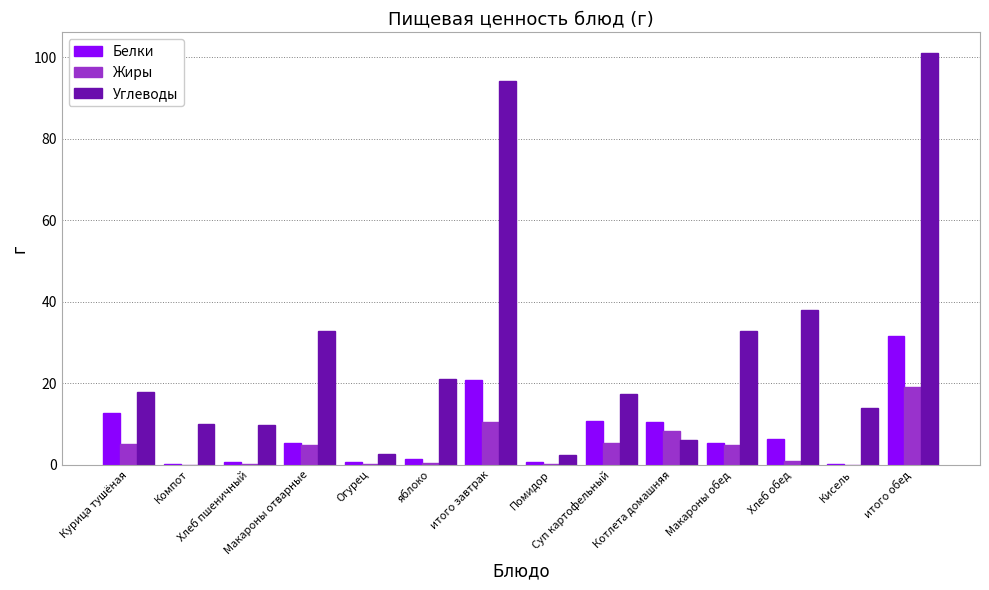

What is the highest value of the Углеводы series?

101.0